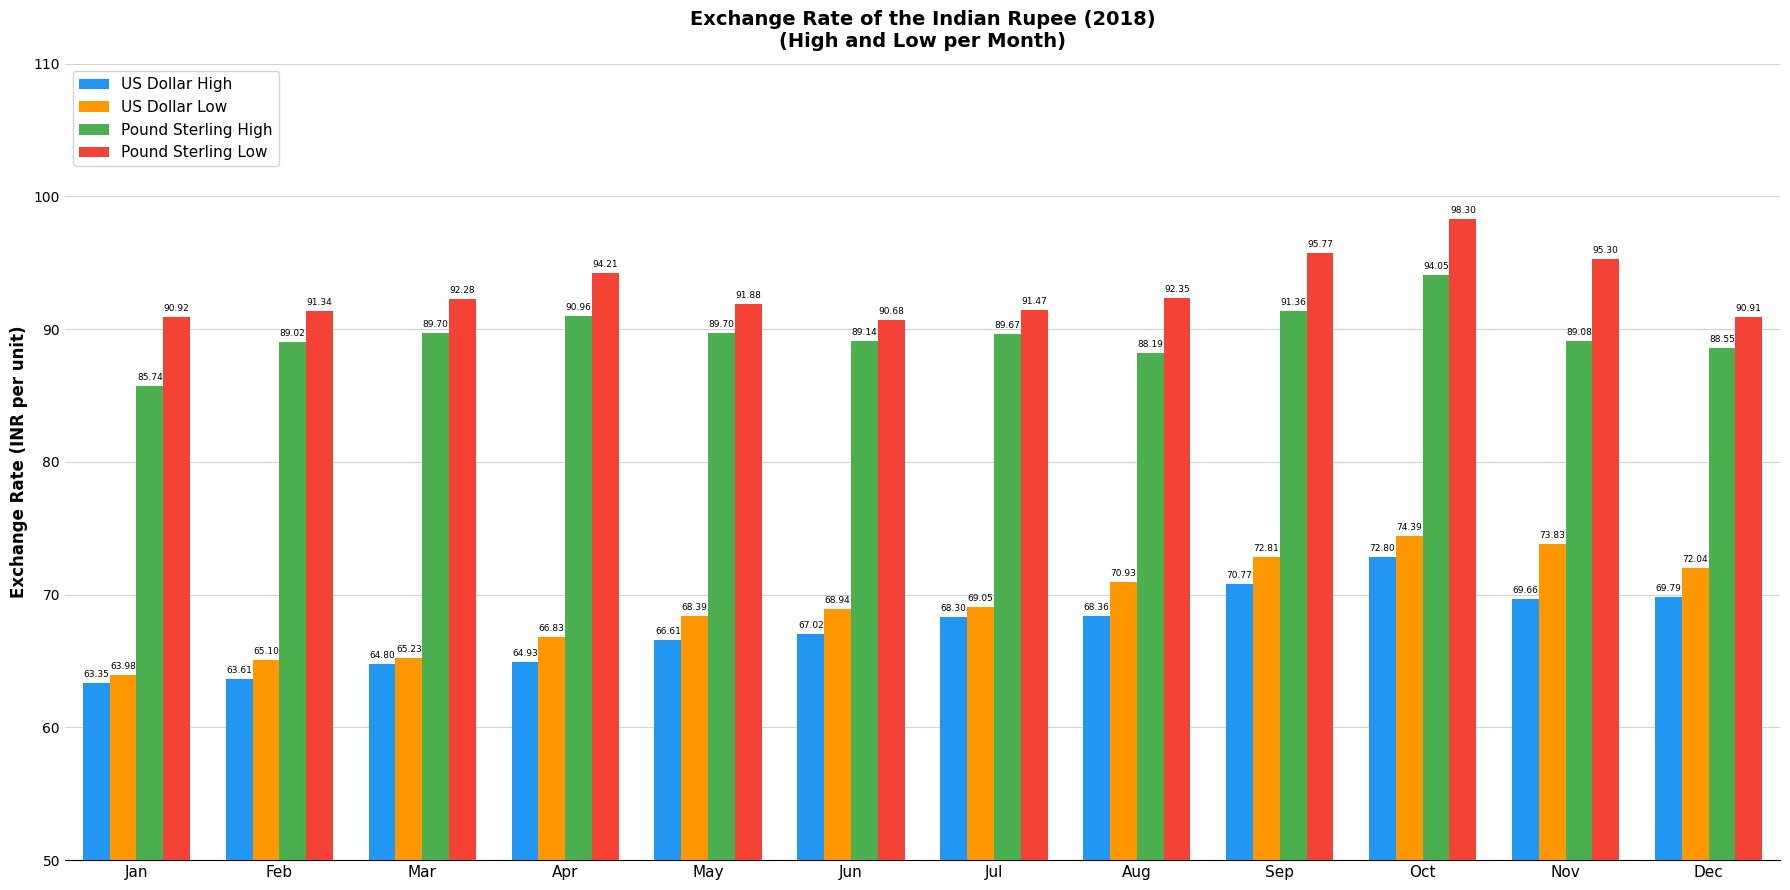

List the labels in order of US Dollar High value, largest first.

Oct, Sep, Dec, Nov, Aug, Jul, Jun, May, Apr, Mar, Feb, Jan